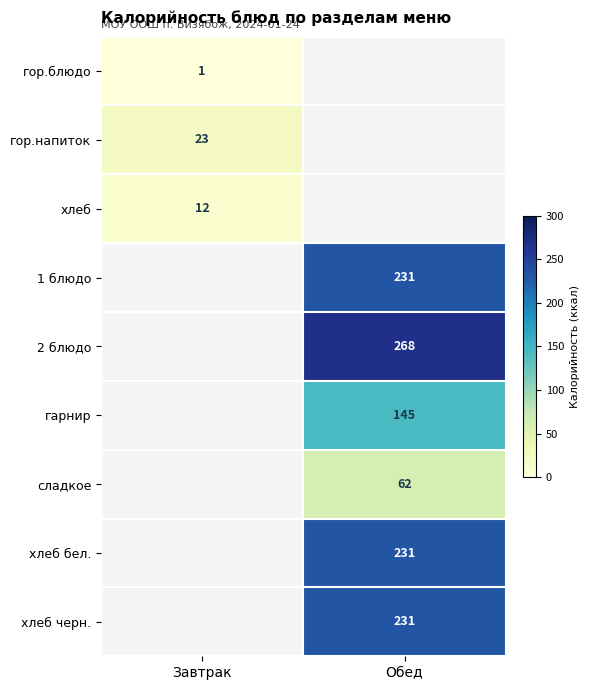

Is it true that гор.блюдо equals 1 at Завтрак?

True